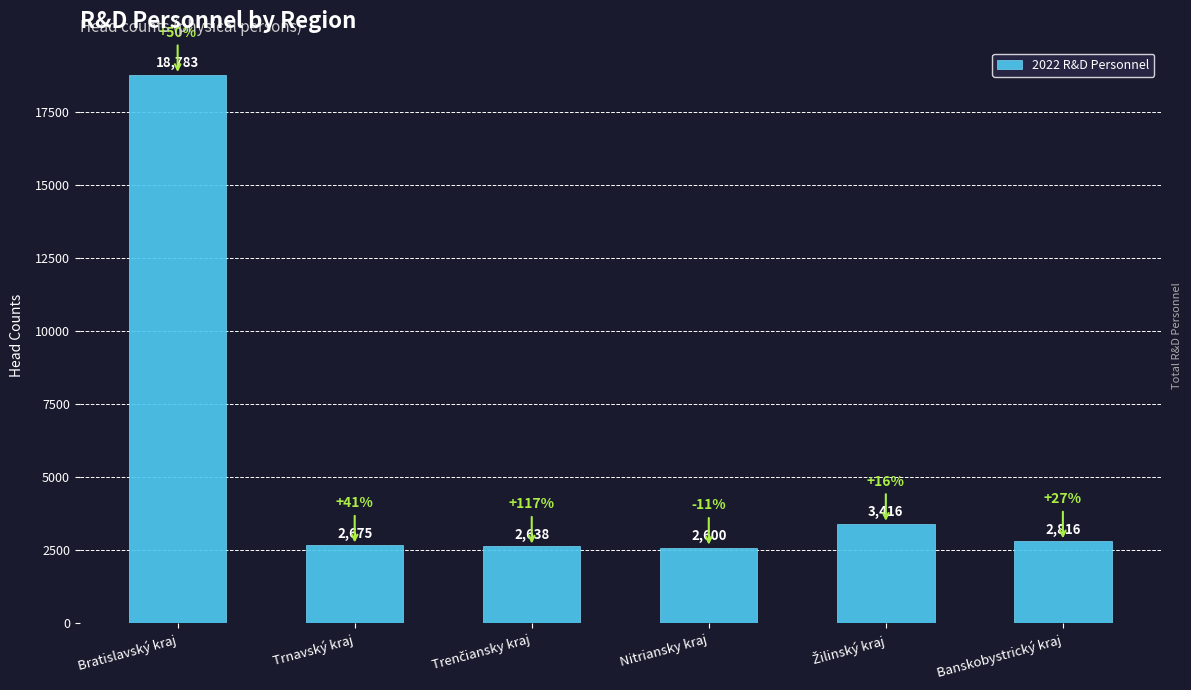

What value does the data have at Bratislavský kraj?

18783